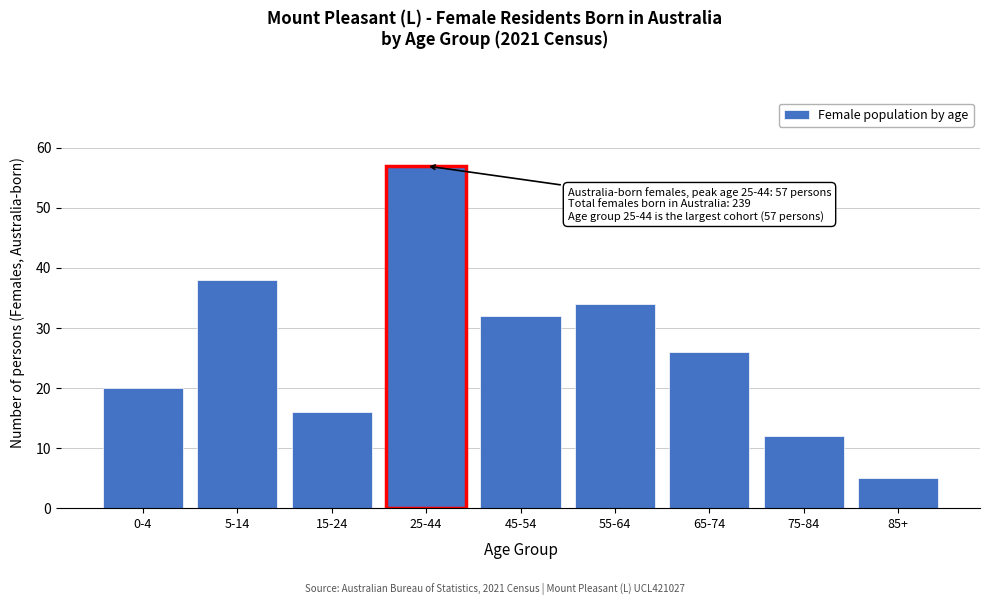

Reading left to right, transcribe all the data shown in this chart.

0-4=20	5-14=38	15-24=16	25-44=57	45-54=32	55-64=34	65-74=26	75-84=12	85+=5